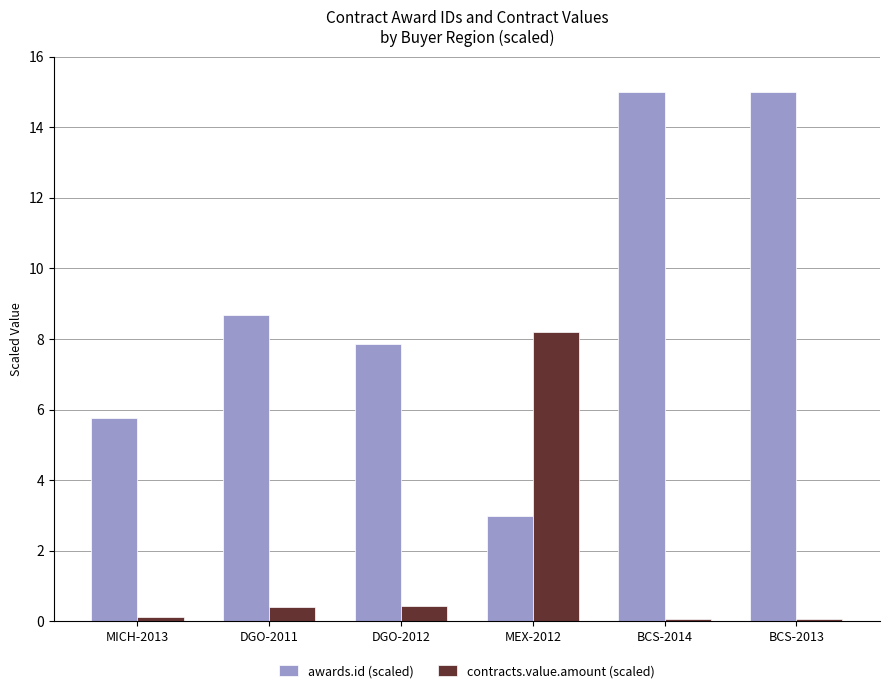

List the series in order of their overall mean, lowest first.

contracts.value.amount (scaled), awards.id (scaled)